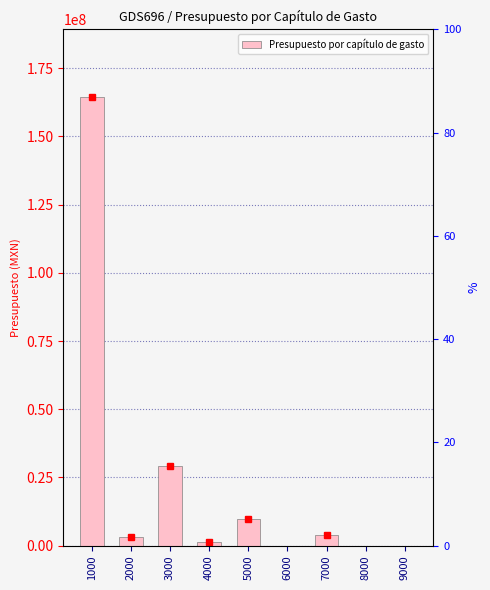

List the labels in order of value, largest first.

1000, 3000, 5000, 7000, 2000, 4000, 6000, 8000, 9000